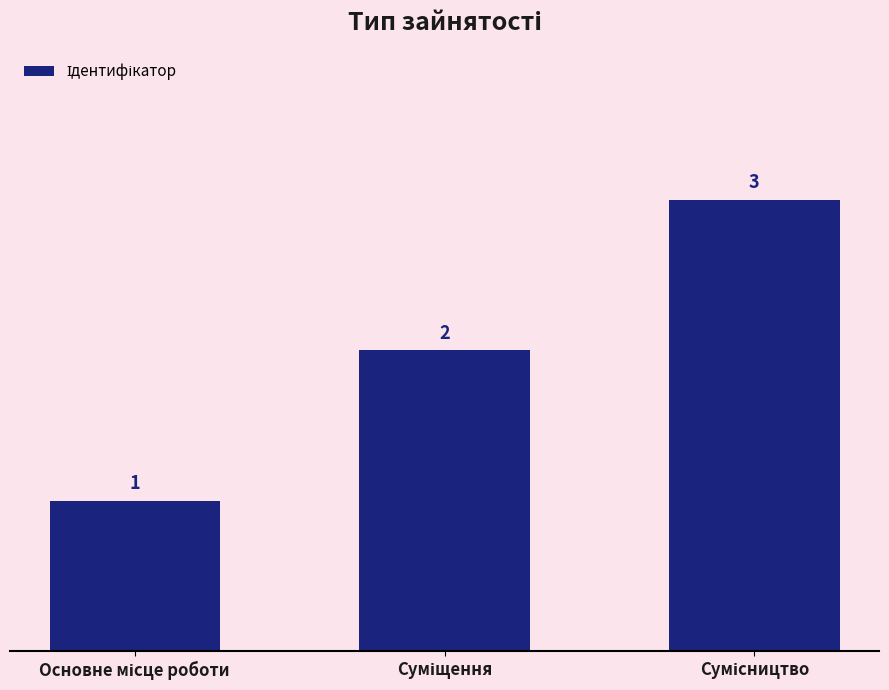

What is the value of the 2nd bar from the left?

2